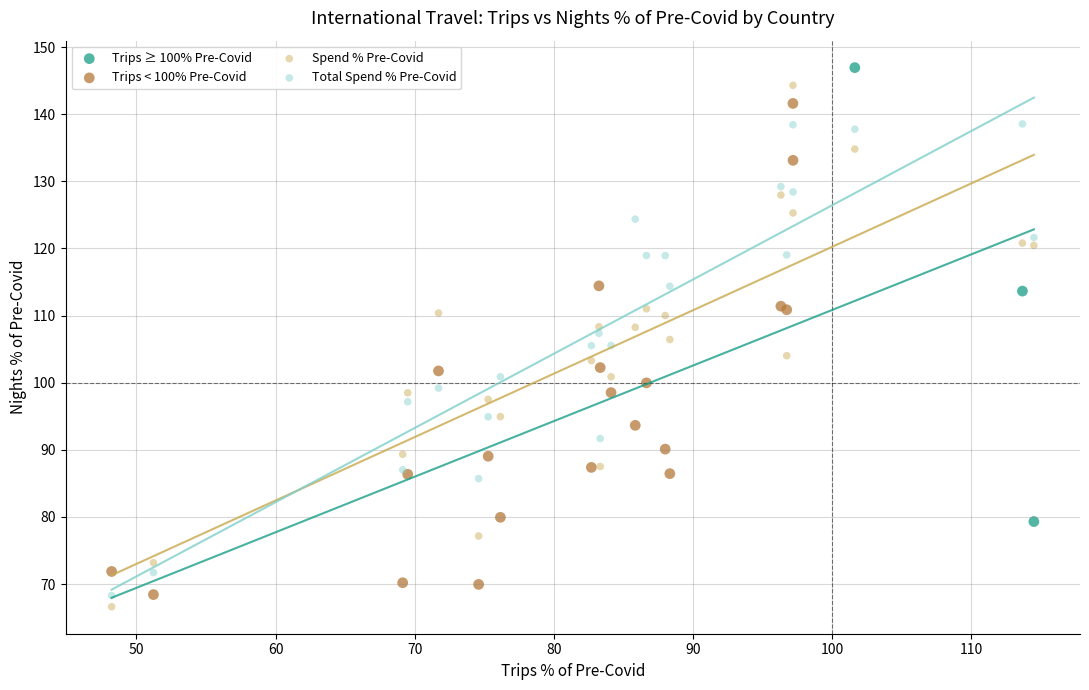

What are all the series names shown in the legend?

Trips ≥ 100% Pre-Covid, Trips < 100% Pre-Covid, Spend % Pre-Covid, Total Spend % Pre-Covid